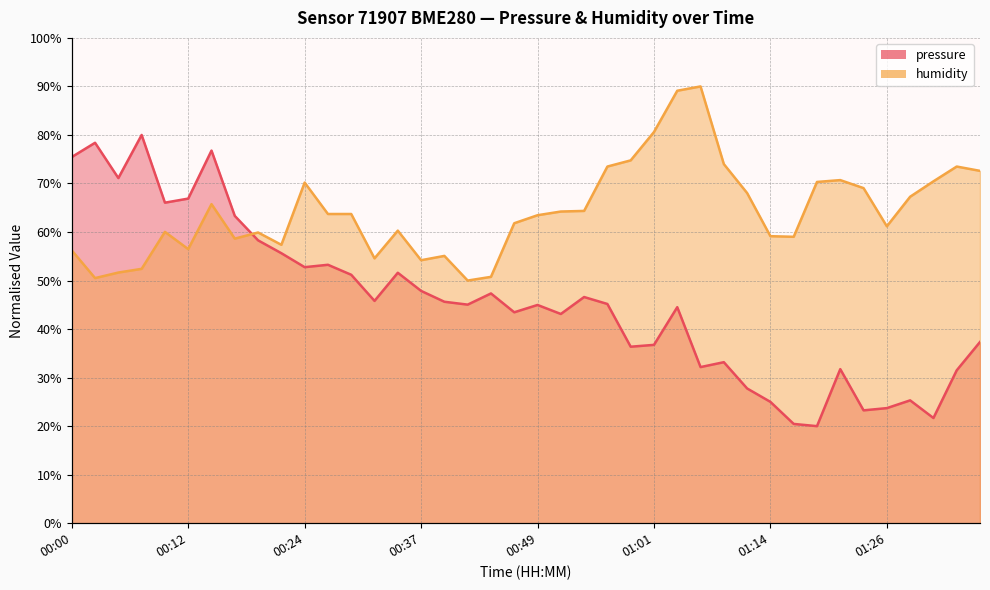

What is the value of the pressure point at the 5th from the left?

66.0